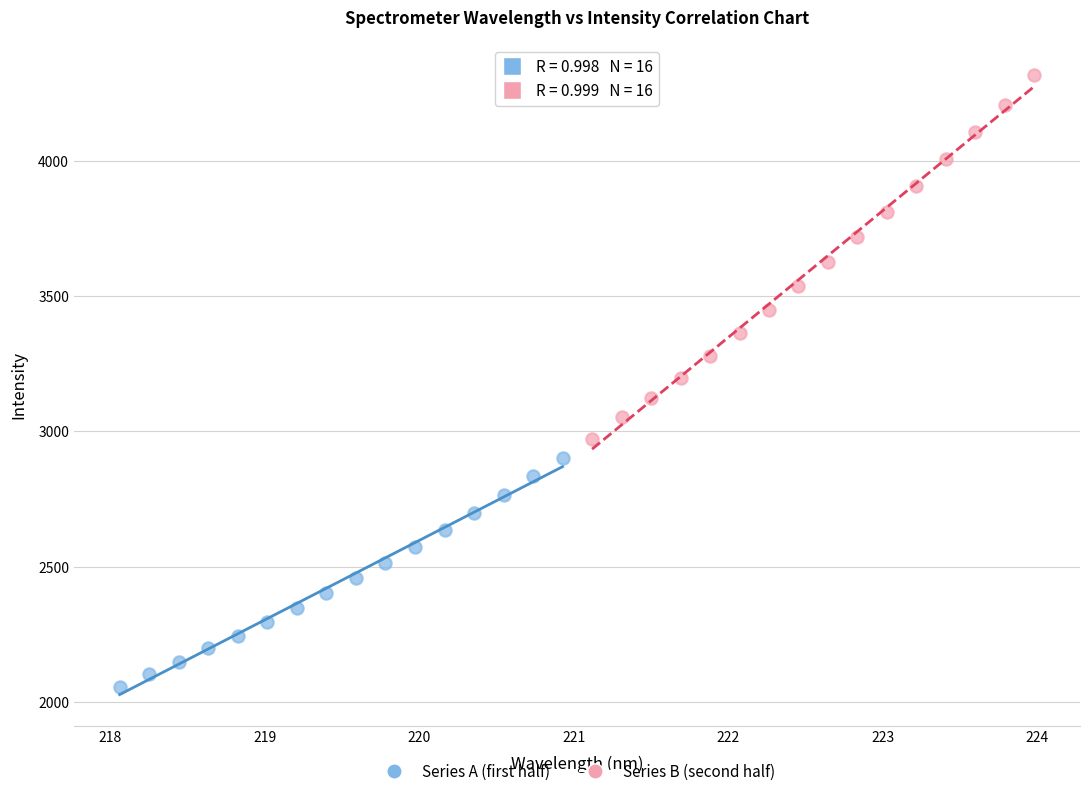

Which series contains the lowest Y value?

Series A (first half)